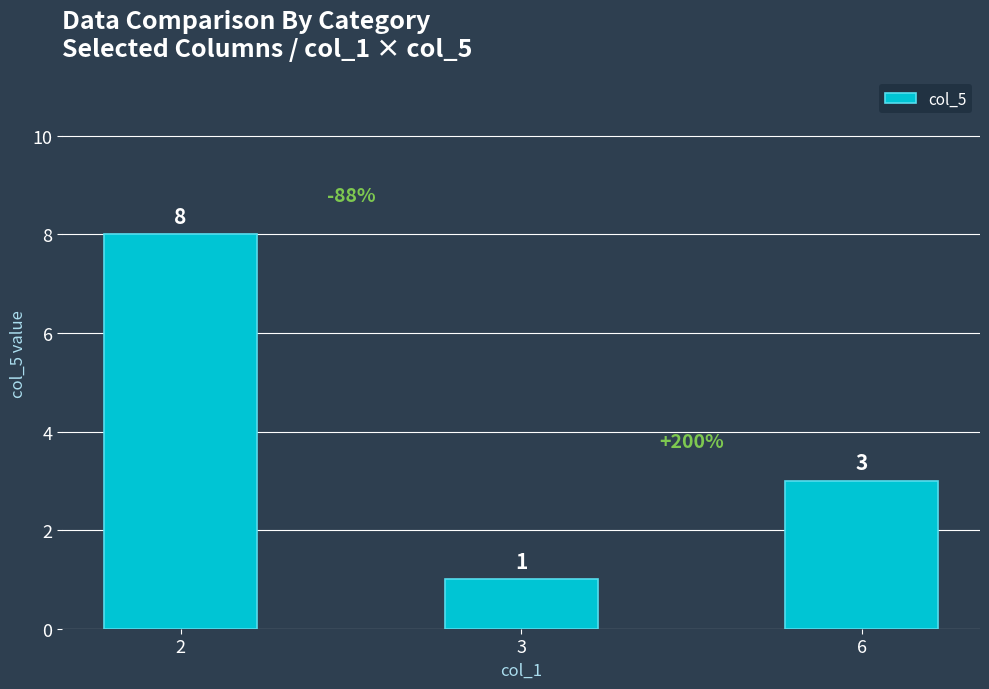

At which category does the chart reach its peak across all series?

2